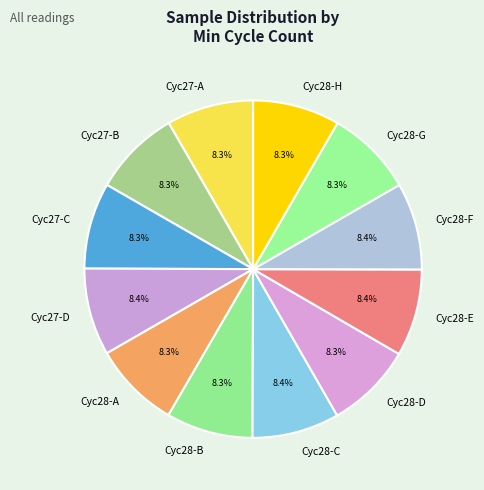

Is there a majority slice in this chart?

No